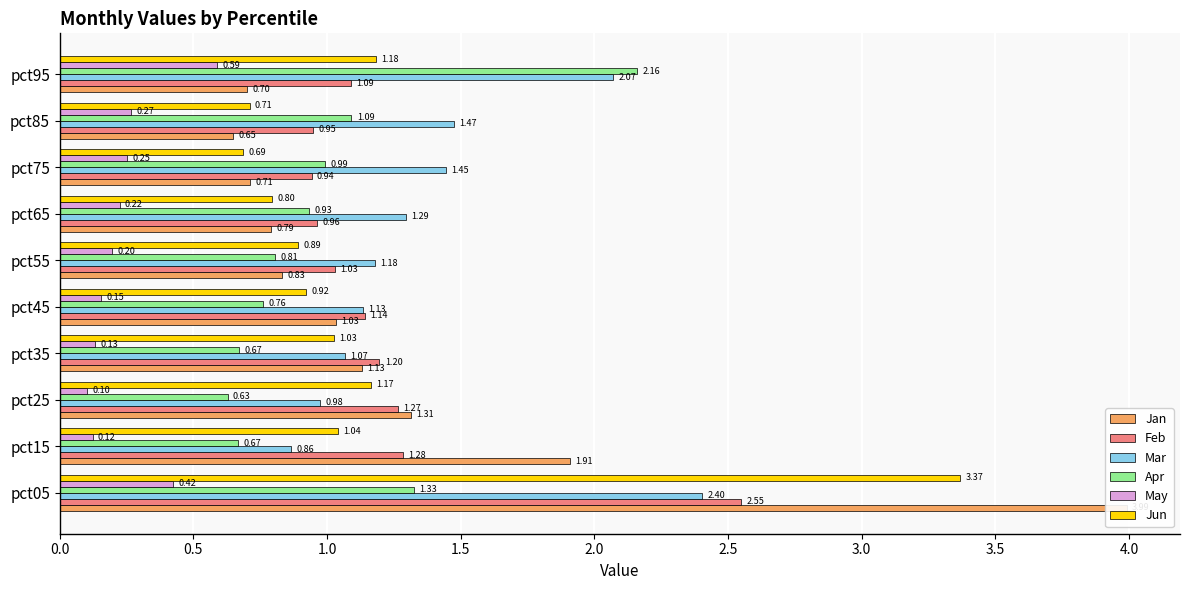

The value of Jan at 1.0 is 1.3. True or false?

True